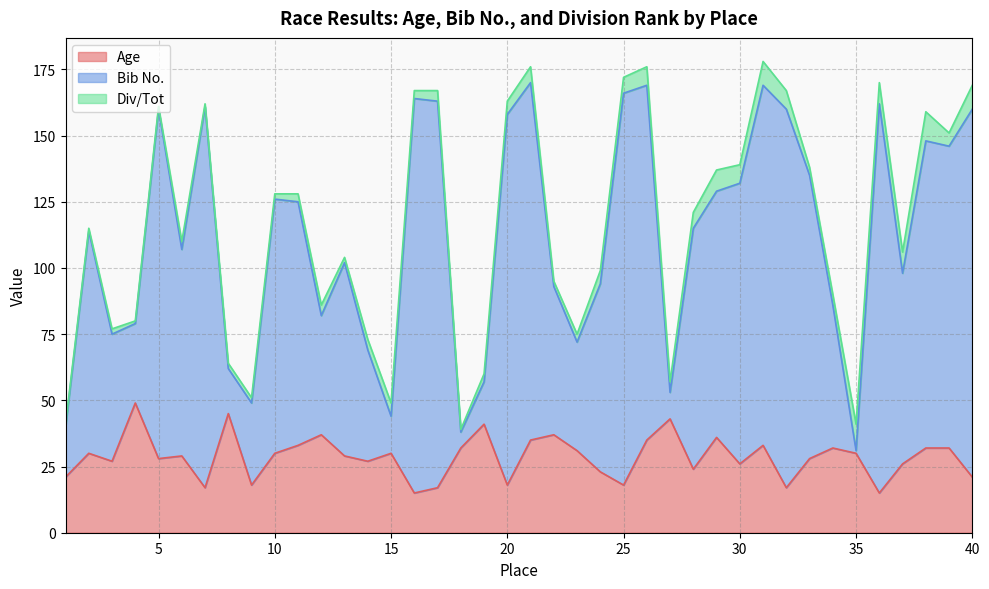

True or false: Bib No. and Age intersect in this chart.

False